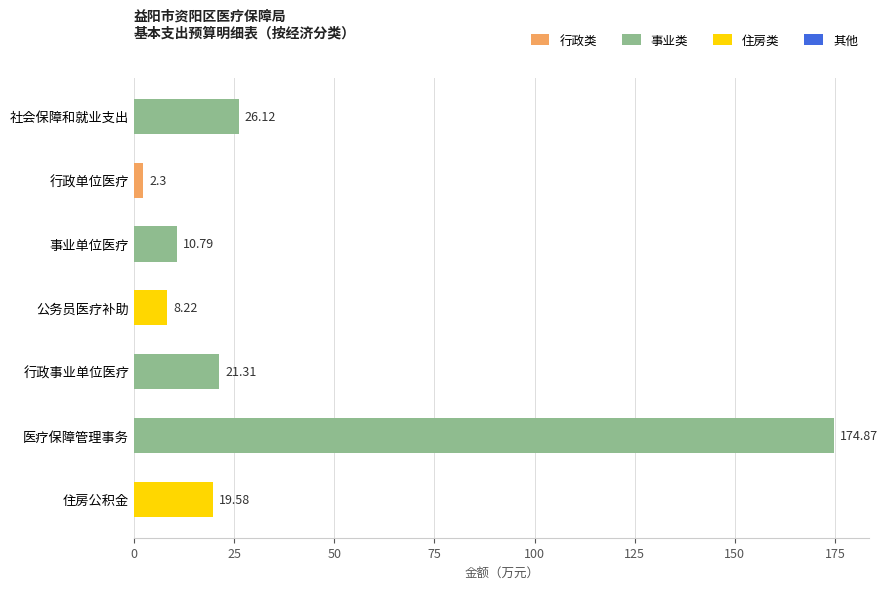

Does the chart contain stacked bars?

No